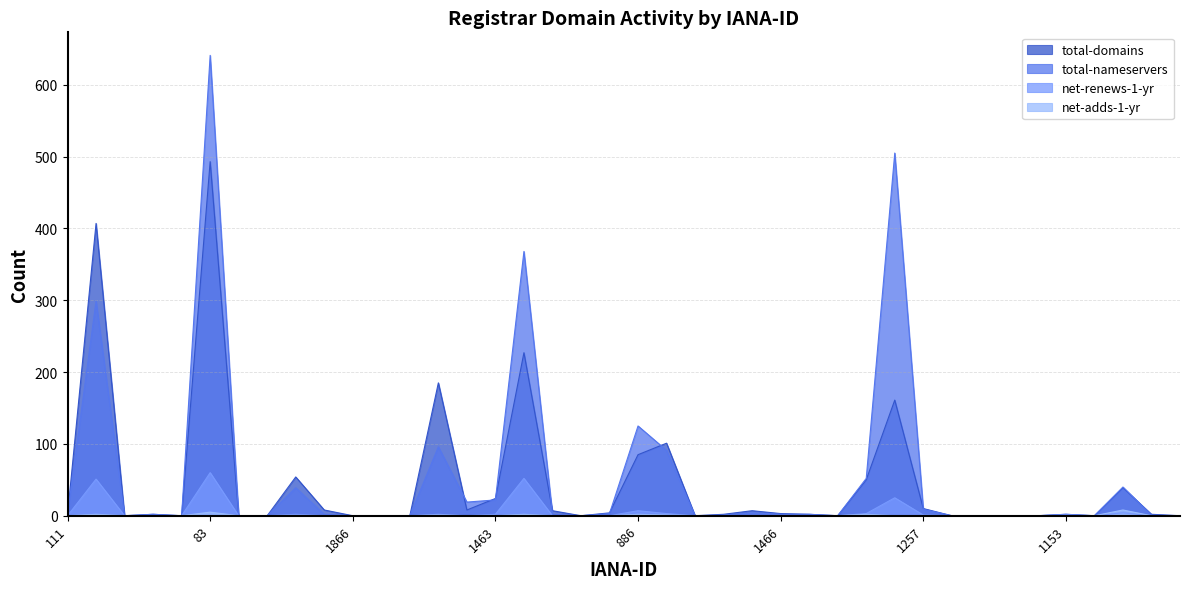

Reading left to right, list all the values displayed in this chart.

total-domains: 111=1	1345=407	3884=0	73=2	2501=0	83=493	1132=0	78=0	1564=54	9998=8	1866=0	3812=0	2499=0	292=185	79=8	1463=24	151=227	1464=7	1599=0	1239=4	886=85	440=101	1864=0	1454=2	1495=7	1466=3	1636=2	1862=0	1505=50	433=161	1257=10	1924=0	1651=0	412=0	1915=0	1153=2	637=0	809=39	612=2	120=0
total-nameservers: 111=2	1345=299	3884=0	73=2	2501=0	83=641	1132=0	78=0	1564=39	9998=2	1866=0	3812=0	2499=0	292=96	79=19	1463=22	151=368	1464=2	1599=0	1239=3	886=125	440=91	1864=0	1454=1	1495=4	1466=2	1636=2	1862=0	1505=52	433=505	1257=9	1924=0	1651=0	412=0	1915=0	1153=2	637=0	809=40	612=1	120=0
net-renews-1-yr: 111=0	1345=51	3884=0	73=0	2501=0	83=60	1132=0	78=0	1564=2	9998=0	1866=0	3812=0	2499=0	292=2	79=0	1463=2	151=52	1464=0	1599=0	1239=0	886=7	440=3	1864=0	1454=0	1495=0	1466=0	1636=0	1862=0	1505=3	433=25	1257=1	1924=0	1651=0	412=0	1915=0	1153=1	637=0	809=4	612=0	120=0
net-adds-1-yr: 111=0	1345=2	3884=0	73=0	2501=0	83=5	1132=0	78=0	1564=0	9998=0	1866=0	3812=0	2499=0	292=1	79=0	1463=0	151=2	1464=0	1599=0	1239=0	886=2	440=1	1864=0	1454=0	1495=0	1466=0	1636=0	1862=0	1505=2	433=0	1257=0	1924=0	1651=0	412=0	1915=0	1153=0	637=0	809=8	612=0	120=0